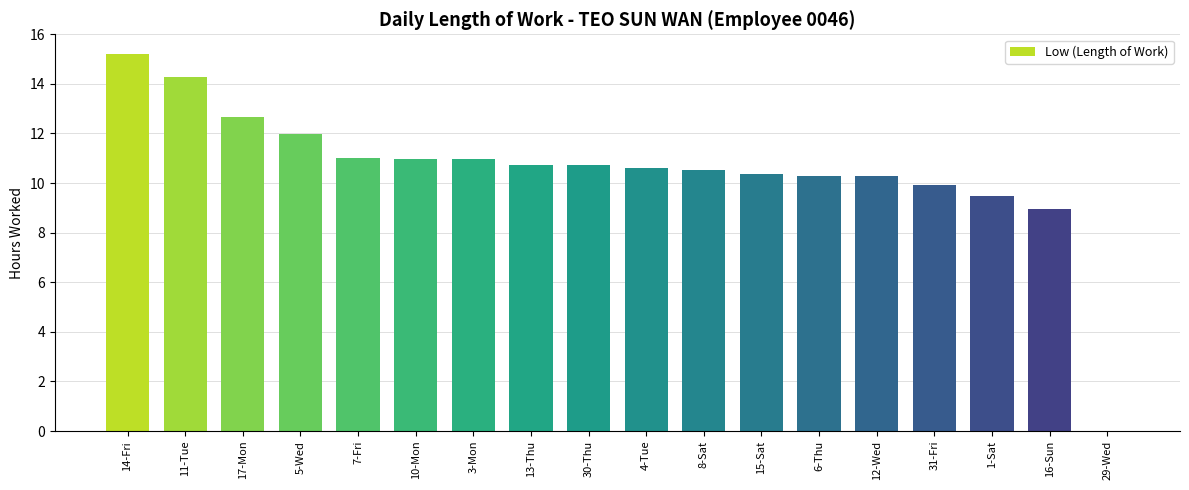

Reading left to right, extract all data points from this chart.

14-Fri=15.2	11-Tue=14.3	17-Mon=12.7	5-Wed=12.0	7-Fri=11.0	10-Mon=11.0	3-Mon=11.0	13-Thu=10.7	30-Thu=10.7	4-Tue=10.6	8-Sat=10.5	15-Sat=10.4	6-Thu=10.3	12-Wed=10.3	31-Fri=9.9	1-Sat=9.5	16-Sun=8.9	29-Wed=0.0